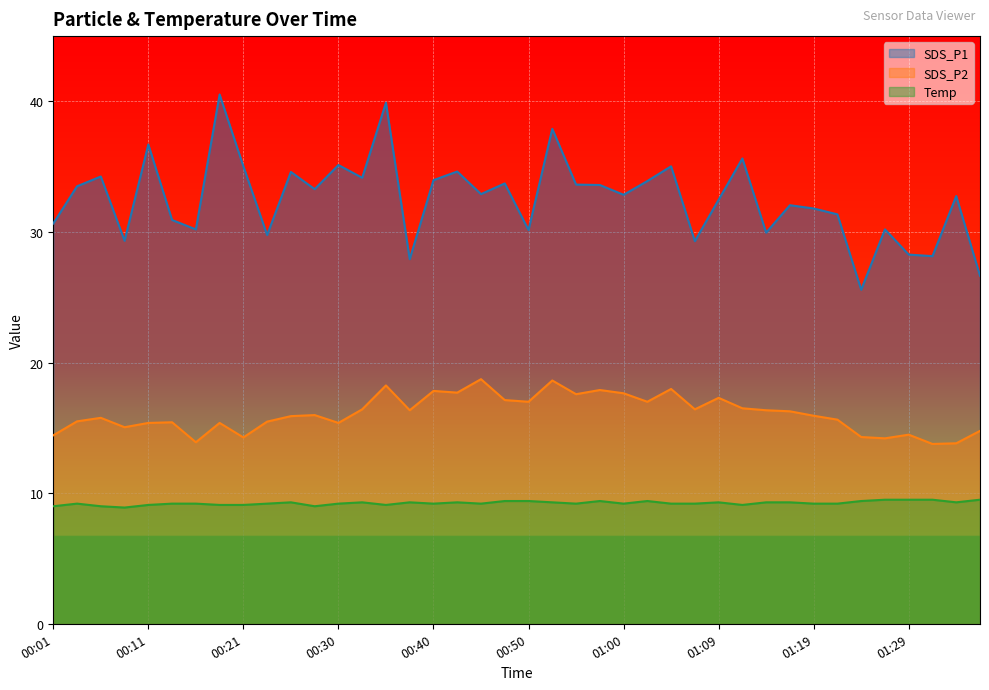

Which has a higher value, 00:08 or 01:24?

00:08